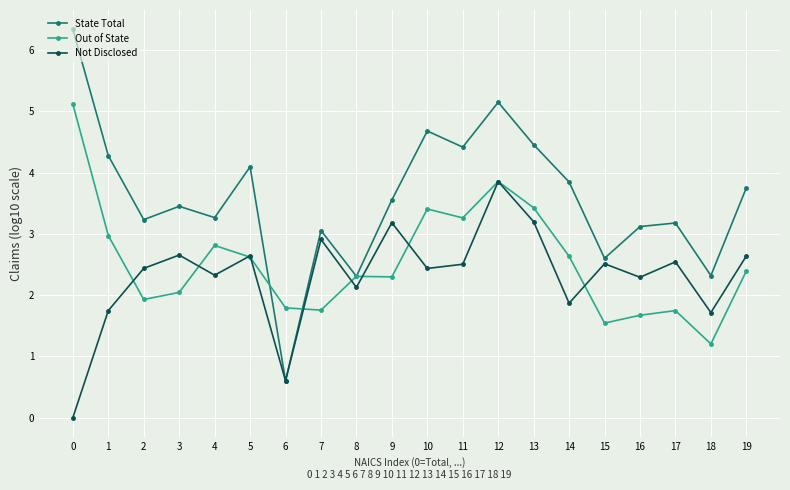

At which label is Out of State closest to 3?

1